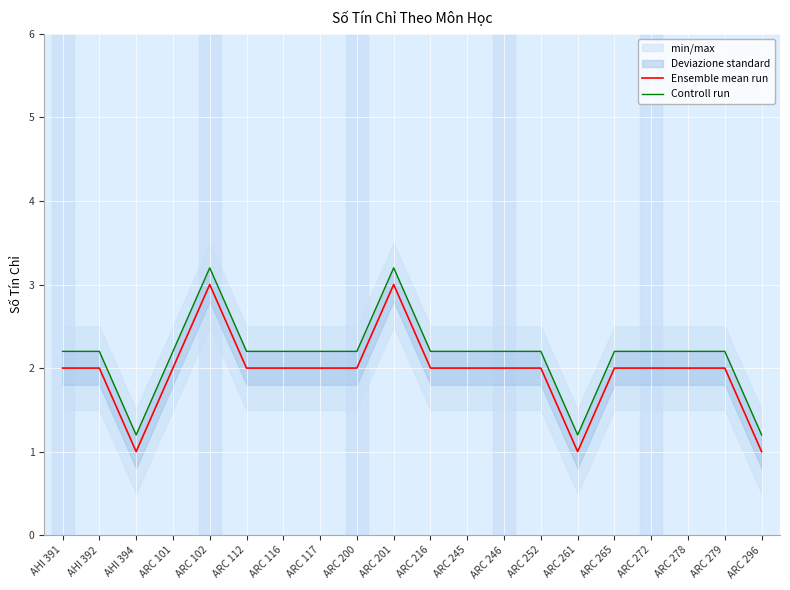

Which category has the lowest value in the Ensemble mean run series?

AHI 394